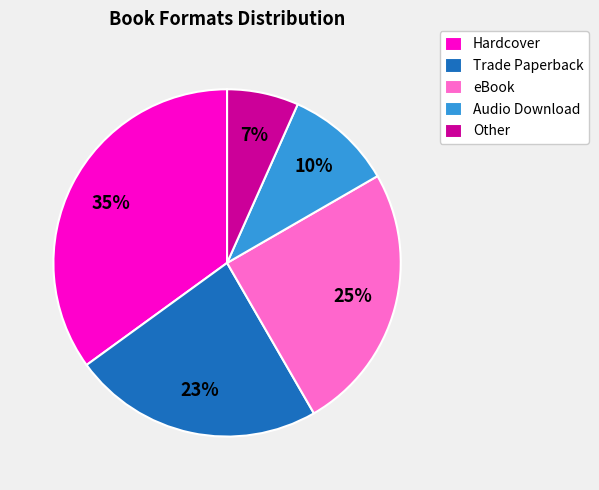

Does any single category account for the majority?

No